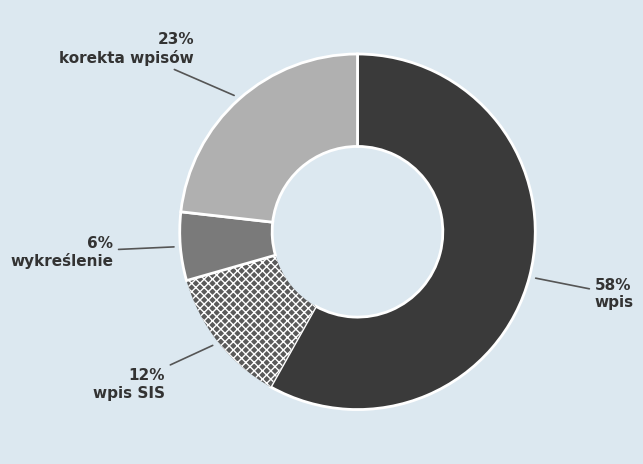

Is wpis the majority of the pie?

Yes